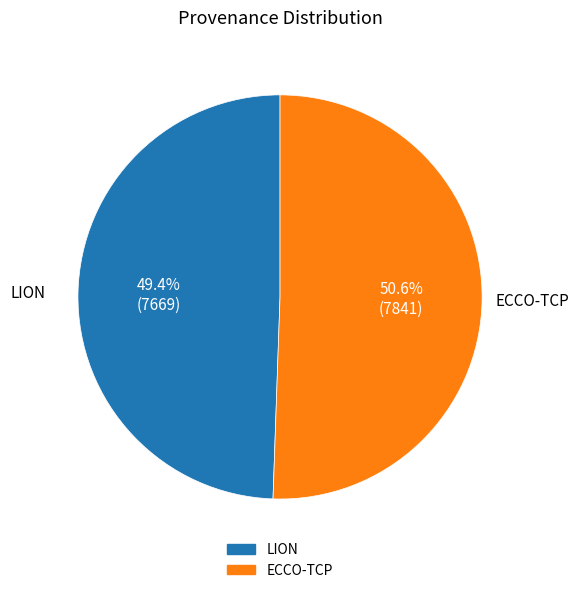

Is it true that ECCO-TCP is 60% of the pie?

False